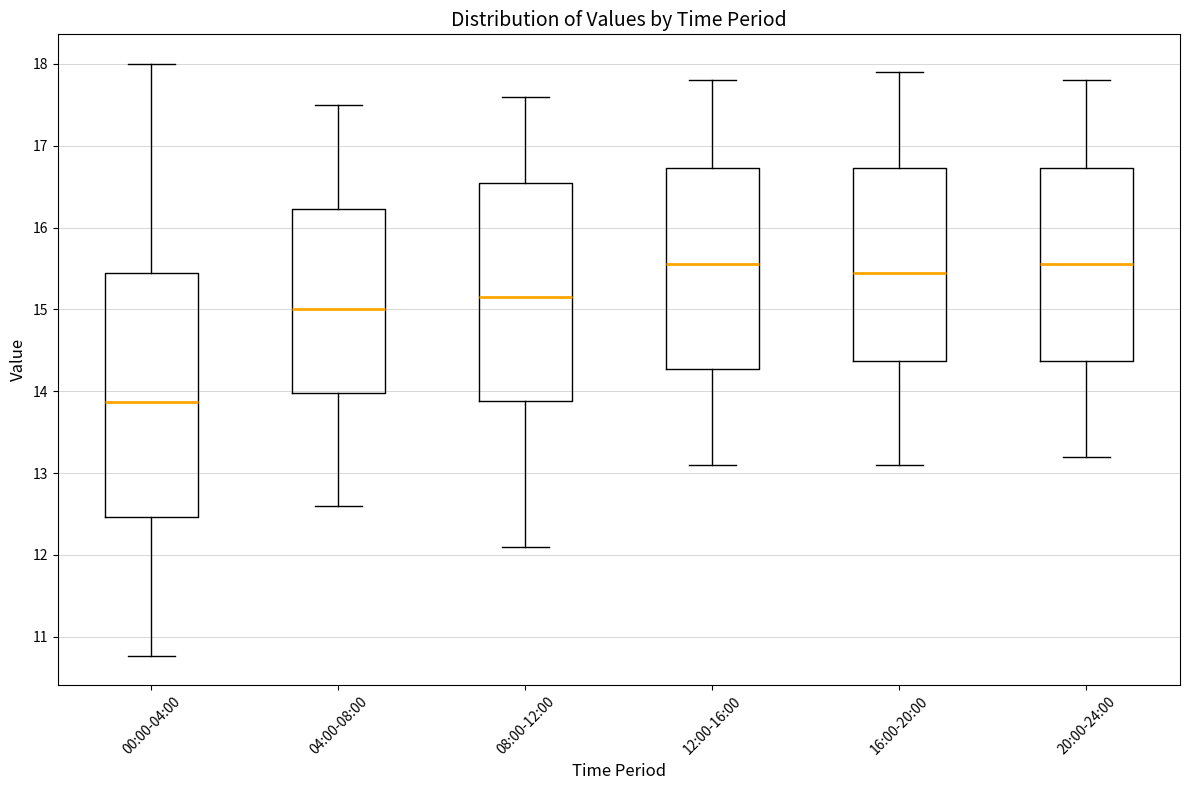

Reading left to right, transcribe this box plot: for each box, give where its median line is, the range the box spans, and where its two whiskers end, as read against the y-axis. The values are not printed on the chart, so give them approximately, as read against the axis.

00:00-04:00: median 13.9, box 12.5 to 15.4, whiskers 10.8 to 18.0
04:00-08:00: median 15.0, box 14.0 to 16.2, whiskers 12.6 to 17.5
08:00-12:00: median 15.2, box 13.9 to 16.6, whiskers 12.1 to 17.6
12:00-16:00: median 15.6, box 14.3 to 16.7, whiskers 13.1 to 17.8
16:00-20:00: median 15.5, box 14.4 to 16.7, whiskers 13.1 to 17.9
20:00-24:00: median 15.6, box 14.4 to 16.7, whiskers 13.2 to 17.8